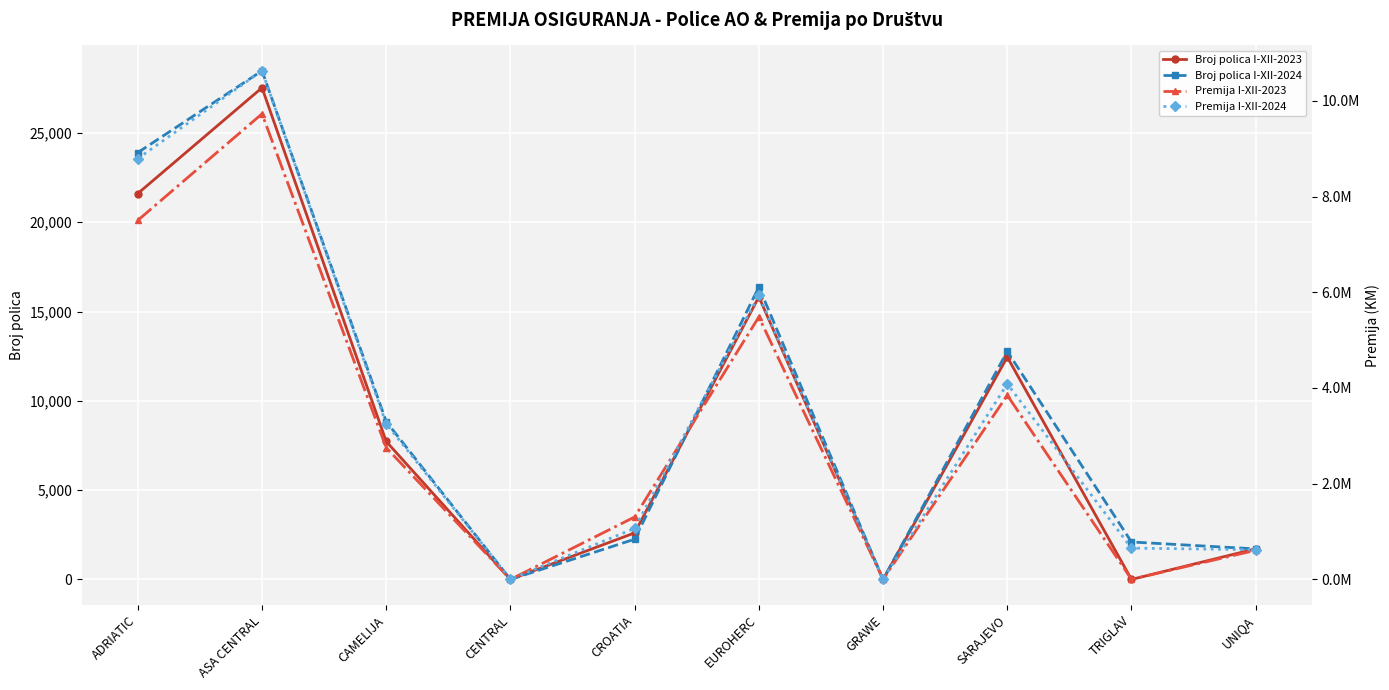

The Premija I-XII-2024 series shows 4084713 at SARAJEVO. True or false?

True